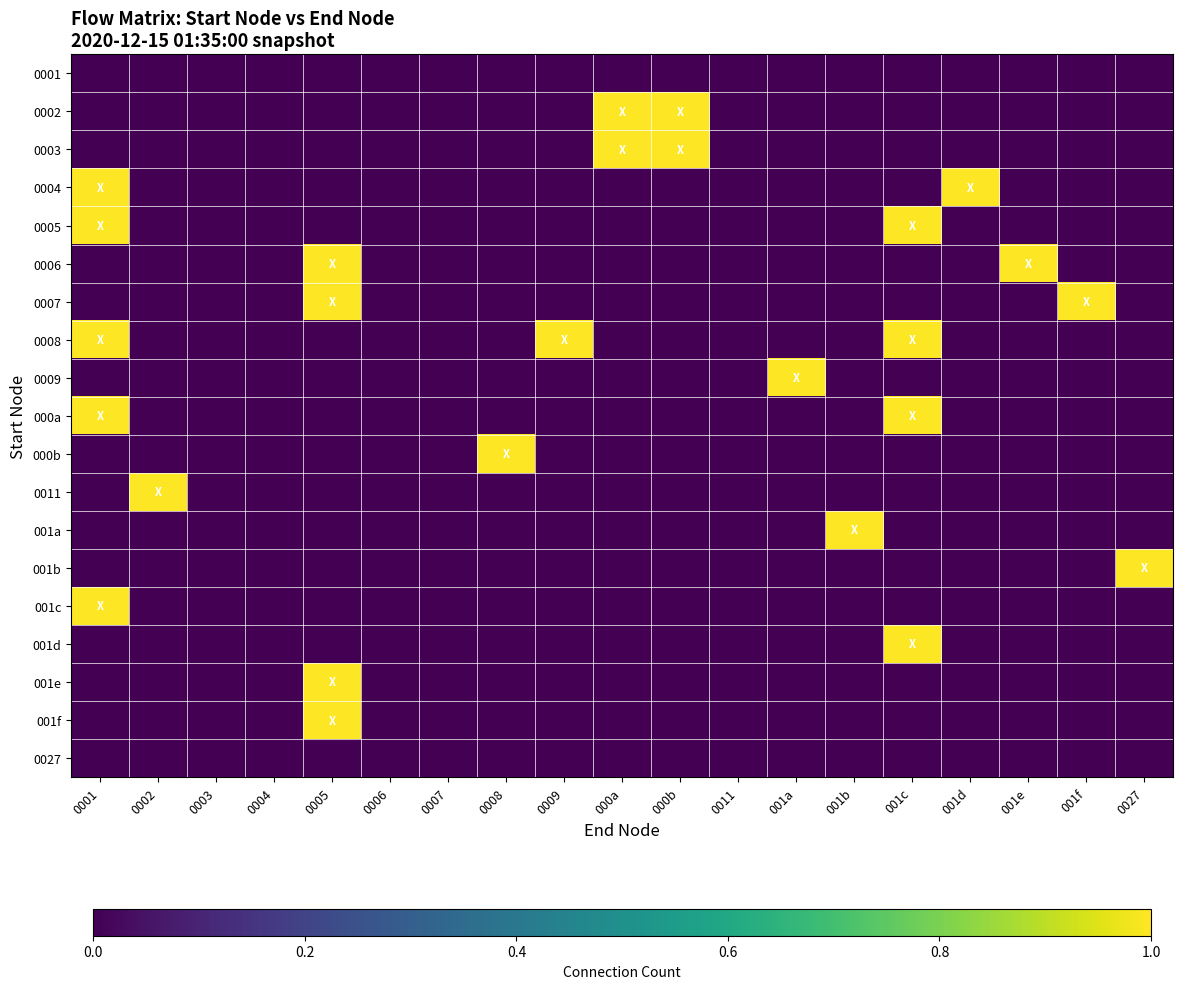

Reading left to right, what are all the values shown in this chart?

0001: 0001=0	0002=0	0003=0	0004=0	0005=0	0006=0	0007=0	0008=0	0009=0	000a=0	000b=0	0011=0	001a=0	001b=0	001c=0	001d=0	001e=0	001f=0	0027=0
0002: 0001=0	0002=0	0003=0	0004=0	0005=0	0006=0	0007=0	0008=0	0009=0	000a=1	000b=1	0011=0	001a=0	001b=0	001c=0	001d=0	001e=0	001f=0	0027=0
0003: 0001=0	0002=0	0003=0	0004=0	0005=0	0006=0	0007=0	0008=0	0009=0	000a=1	000b=1	0011=0	001a=0	001b=0	001c=0	001d=0	001e=0	001f=0	0027=0
0004: 0001=1	0002=0	0003=0	0004=0	0005=0	0006=0	0007=0	0008=0	0009=0	000a=0	000b=0	0011=0	001a=0	001b=0	001c=0	001d=1	001e=0	001f=0	0027=0
0005: 0001=1	0002=0	0003=0	0004=0	0005=0	0006=0	0007=0	0008=0	0009=0	000a=0	000b=0	0011=0	001a=0	001b=0	001c=1	001d=0	001e=0	001f=0	0027=0
0006: 0001=0	0002=0	0003=0	0004=0	0005=1	0006=0	0007=0	0008=0	0009=0	000a=0	000b=0	0011=0	001a=0	001b=0	001c=0	001d=0	001e=1	001f=0	0027=0
0007: 0001=0	0002=0	0003=0	0004=0	0005=1	0006=0	0007=0	0008=0	0009=0	000a=0	000b=0	0011=0	001a=0	001b=0	001c=0	001d=0	001e=0	001f=1	0027=0
0008: 0001=1	0002=0	0003=0	0004=0	0005=0	0006=0	0007=0	0008=0	0009=1	000a=0	000b=0	0011=0	001a=0	001b=0	001c=1	001d=0	001e=0	001f=0	0027=0
0009: 0001=0	0002=0	0003=0	0004=0	0005=0	0006=0	0007=0	0008=0	0009=0	000a=0	000b=0	0011=0	001a=1	001b=0	001c=0	001d=0	001e=0	001f=0	0027=0
000a: 0001=1	0002=0	0003=0	0004=0	0005=0	0006=0	0007=0	0008=0	0009=0	000a=0	000b=0	0011=0	001a=0	001b=0	001c=1	001d=0	001e=0	001f=0	0027=0
000b: 0001=0	0002=0	0003=0	0004=0	0005=0	0006=0	0007=0	0008=1	0009=0	000a=0	000b=0	0011=0	001a=0	001b=0	001c=0	001d=0	001e=0	001f=0	0027=0
0011: 0001=0	0002=1	0003=0	0004=0	0005=0	0006=0	0007=0	0008=0	0009=0	000a=0	000b=0	0011=0	001a=0	001b=0	001c=0	001d=0	001e=0	001f=0	0027=0
001a: 0001=0	0002=0	0003=0	0004=0	0005=0	0006=0	0007=0	0008=0	0009=0	000a=0	000b=0	0011=0	001a=0	001b=1	001c=0	001d=0	001e=0	001f=0	0027=0
001b: 0001=0	0002=0	0003=0	0004=0	0005=0	0006=0	0007=0	0008=0	0009=0	000a=0	000b=0	0011=0	001a=0	001b=0	001c=0	001d=0	001e=0	001f=0	0027=1
001c: 0001=1	0002=0	0003=0	0004=0	0005=0	0006=0	0007=0	0008=0	0009=0	000a=0	000b=0	0011=0	001a=0	001b=0	001c=0	001d=0	001e=0	001f=0	0027=0
001d: 0001=0	0002=0	0003=0	0004=0	0005=0	0006=0	0007=0	0008=0	0009=0	000a=0	000b=0	0011=0	001a=0	001b=0	001c=1	001d=0	001e=0	001f=0	0027=0
001e: 0001=0	0002=0	0003=0	0004=0	0005=1	0006=0	0007=0	0008=0	0009=0	000a=0	000b=0	0011=0	001a=0	001b=0	001c=0	001d=0	001e=0	001f=0	0027=0
001f: 0001=0	0002=0	0003=0	0004=0	0005=1	0006=0	0007=0	0008=0	0009=0	000a=0	000b=0	0011=0	001a=0	001b=0	001c=0	001d=0	001e=0	001f=0	0027=0
0027: 0001=0	0002=0	0003=0	0004=0	0005=0	0006=0	0007=0	0008=0	0009=0	000a=0	000b=0	0011=0	001a=0	001b=0	001c=0	001d=0	001e=0	001f=0	0027=0